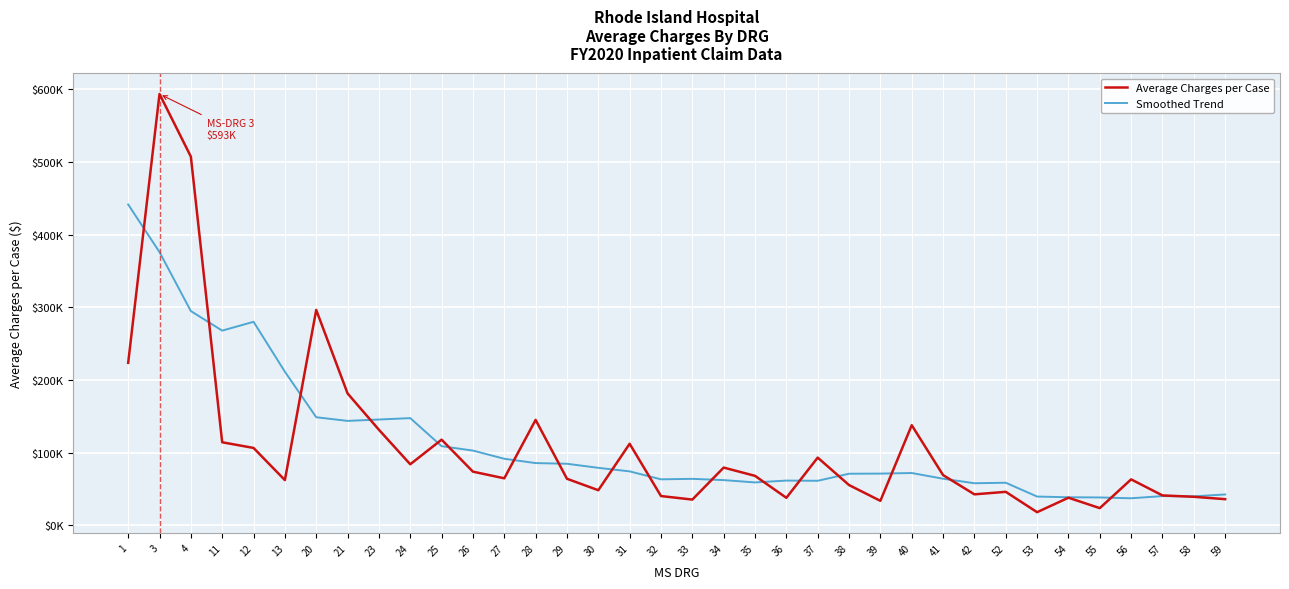

Reading left to right, transcribe all the data shown in this chart.

Average Charges per Case: 223479.0	593357.4	507235.0	114217.2	106422.1	62170.1	296299.8	181432.4	131447.0	83950.0	117800.6	73787.5	64631.1	145012.4	63993.7	48262.3	112164.7	40231.4	35371.6	79396.2	68014.5	37804.8	93111.4	55348.4	33649.8	137697.0	69062.0	42588.2	46025.9	18029.8	37933.6	23610.8	63166.0	41088.6	39192.1	35944.9
Smoothed Trend: 441357.1	375854.2	294698.3	267813.5	279950.3	211296.1	148664.8	143620.2	145516.7	147452.9	108841.4	102771.4	91529.2	85581.3	84641.9	79049.3	74172.7	63236.7	63906.8	62163.9	58988.3	61507.8	61220.9	70937.6	71112.2	71909.5	64061.9	57842.1	58556.1	39541.7	38559.1	38309.1	37170.1	40156.0	39824.6	42421.4